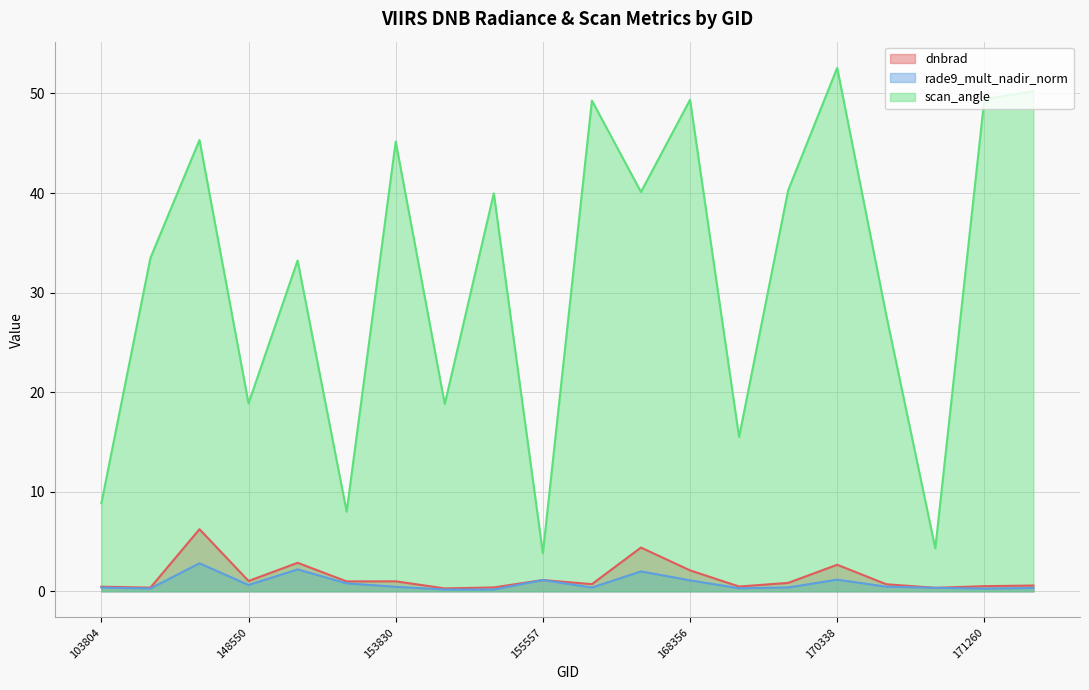

What is the maximum value for scan_angle?

52.6